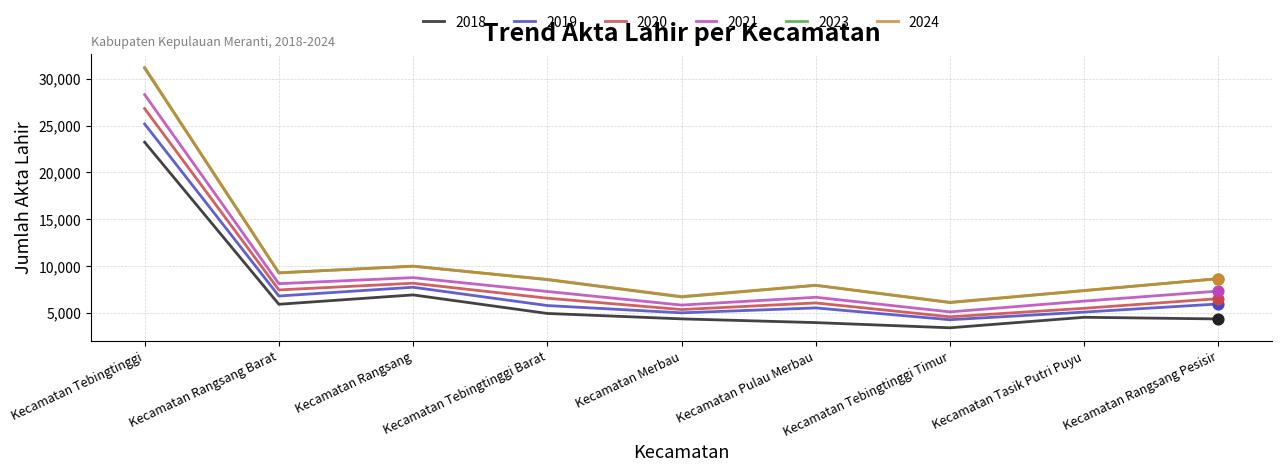

What is the spread (max minus min) of values at Kecamatan Tebingtinggi Barat?

3637